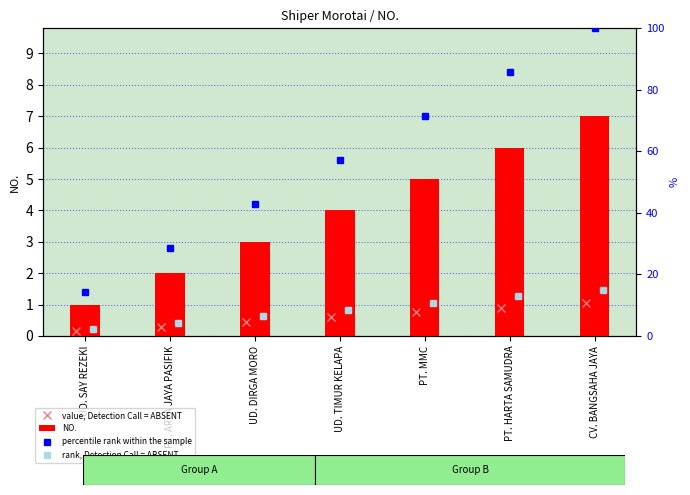

What is the sum of the NO. values at CV. BANGSAHA JAYA and PT. ARTA JAYA PASIFIK?

9